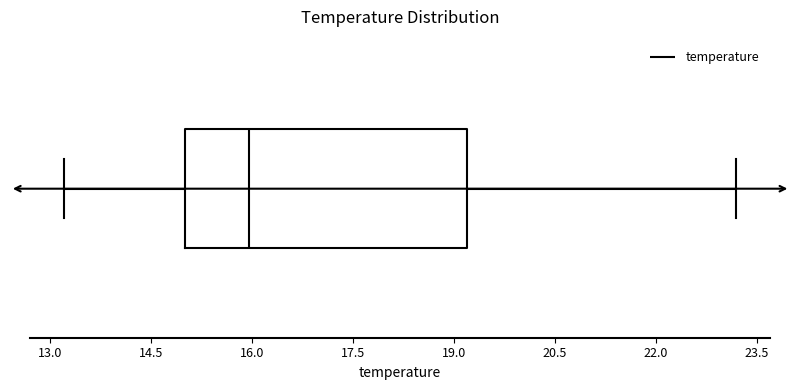

Where does the left whisker of the box end on the x-axis? The values are not printed on the chart, so give them approximately, as read against the axis.

13.2